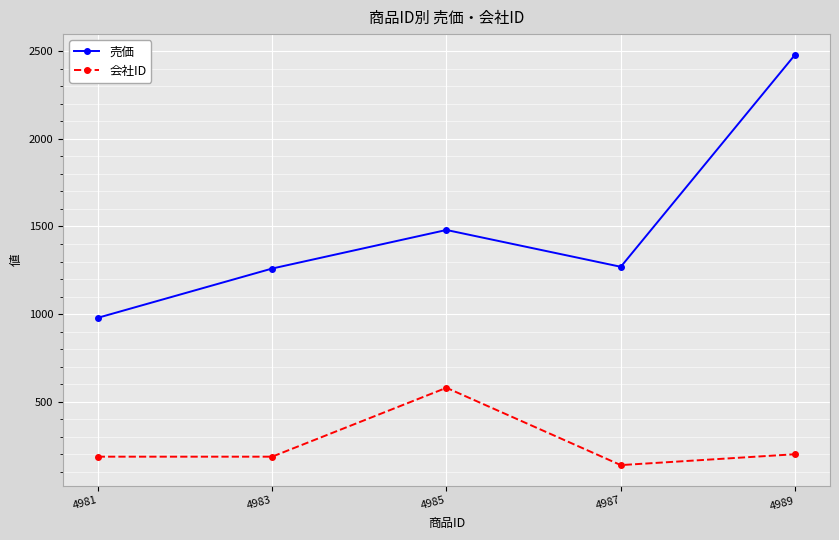

Which label corresponds to the largest value in the chart?

4989